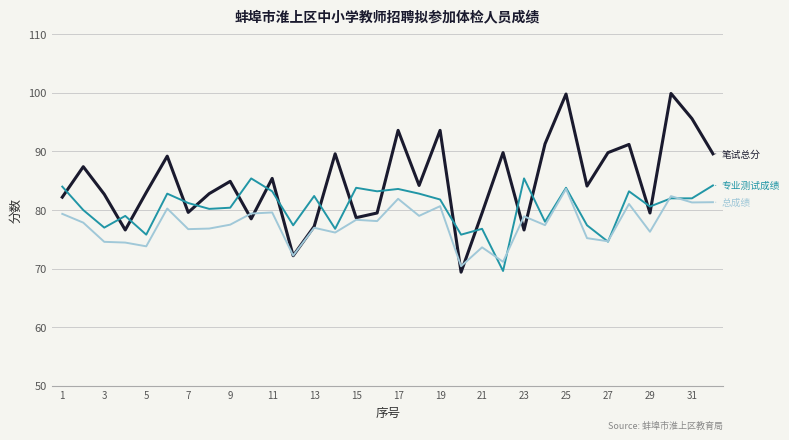

What is the greatest value displayed?

99.9